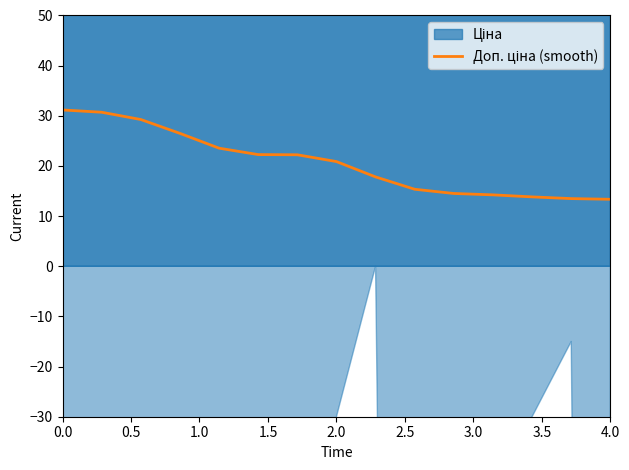

Does the chart have visible grid lines?

No